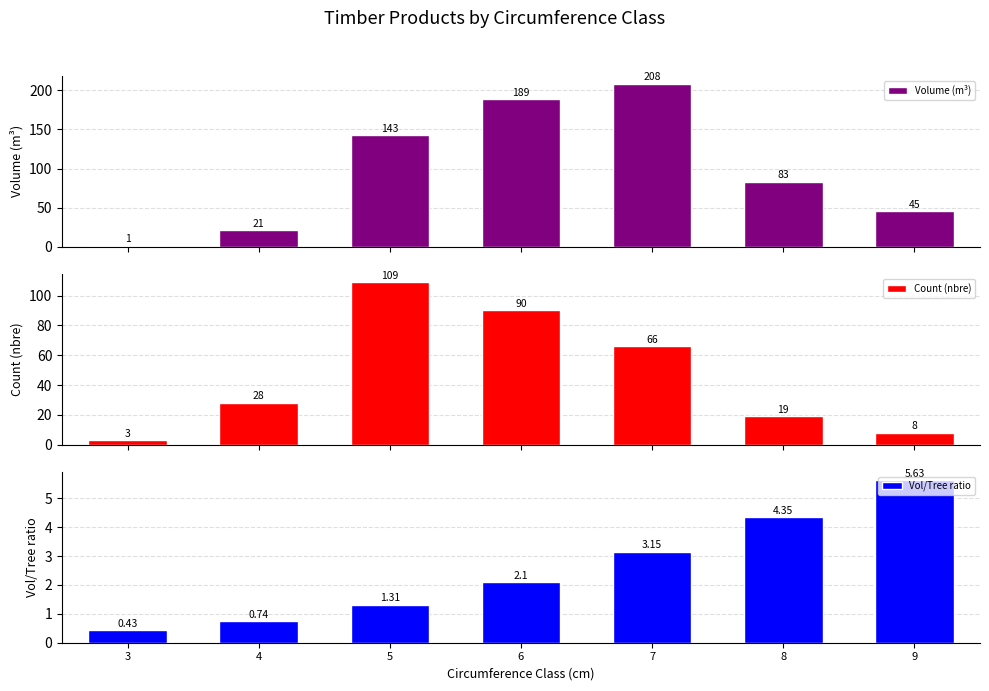

The Volume (m³) series shows 45.0 at 9. True or false?

True